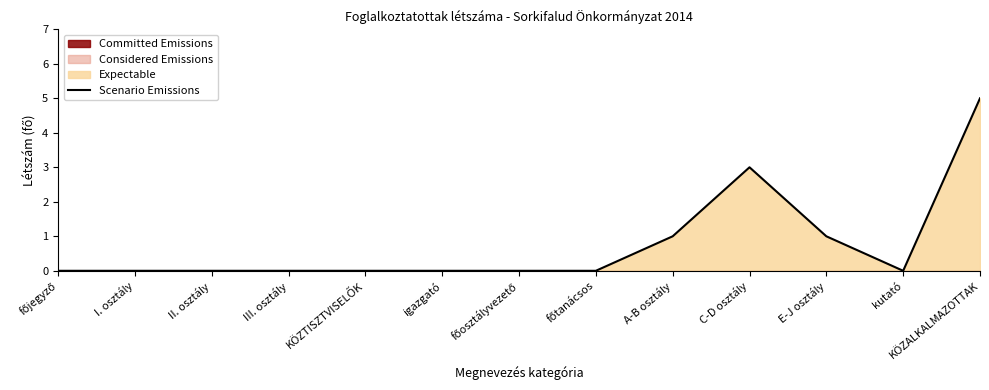

At which category does the chart reach its peak across all series?

KÖZALKALMAZOTTAK